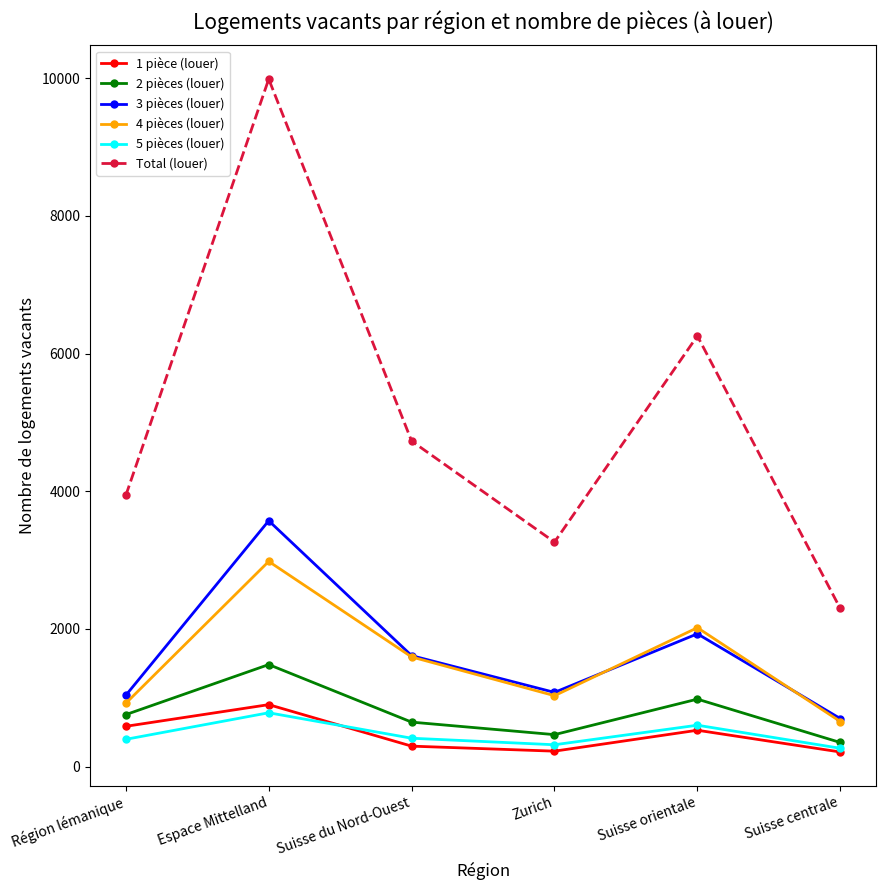

At which category does the chart reach its peak across all series?

Espace Mittelland